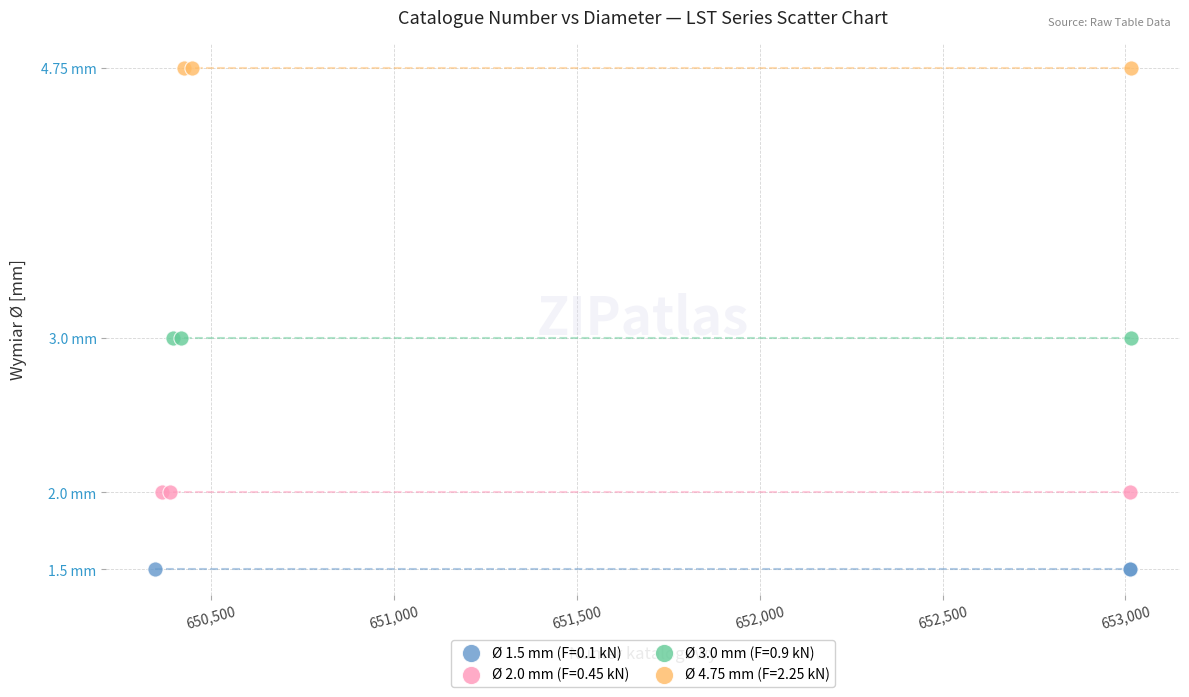

Which series contains the lowest Y value?

Ø 1.5 mm (F=0.1 kN)